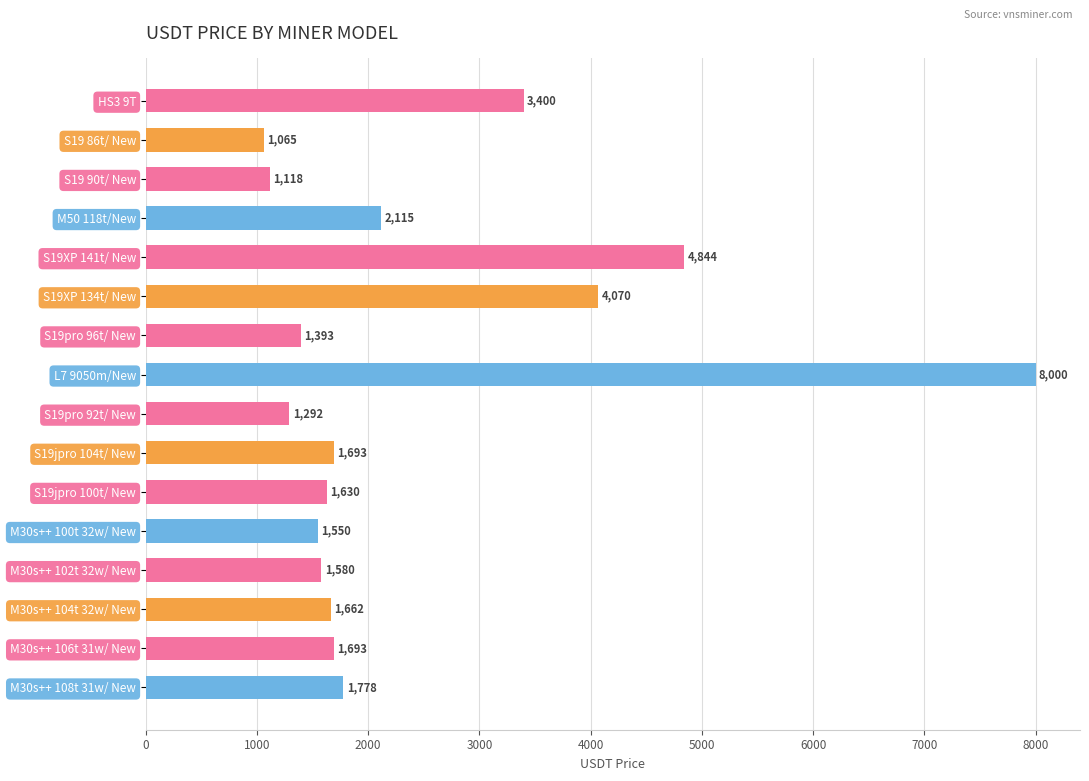

What is the sum of all values?

38883.0